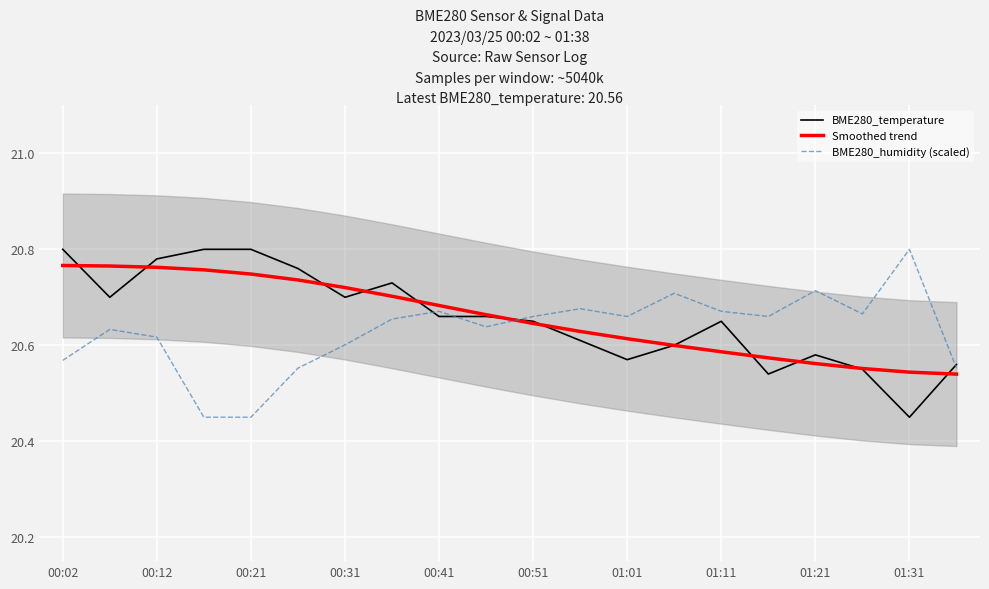

How many data points does each series have?

20